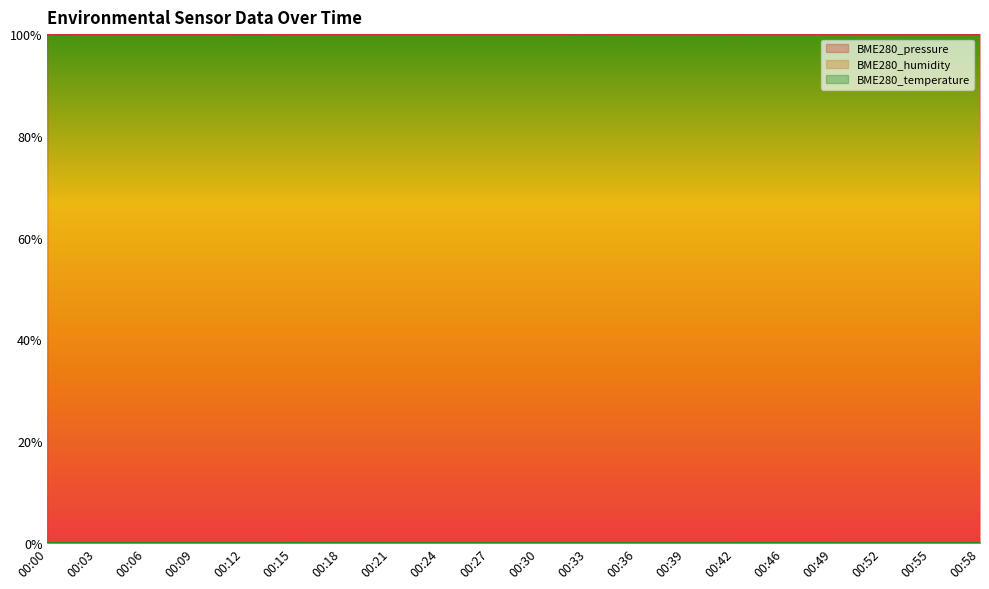

Count the BME280_humidity values in the range 0 to 1.

20